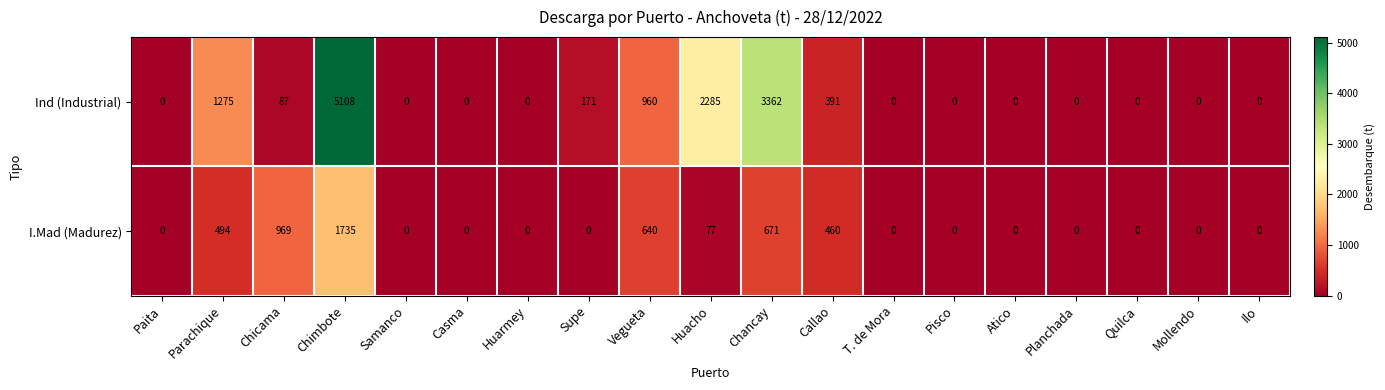

Which category has the highest value across all series?

Chimbote